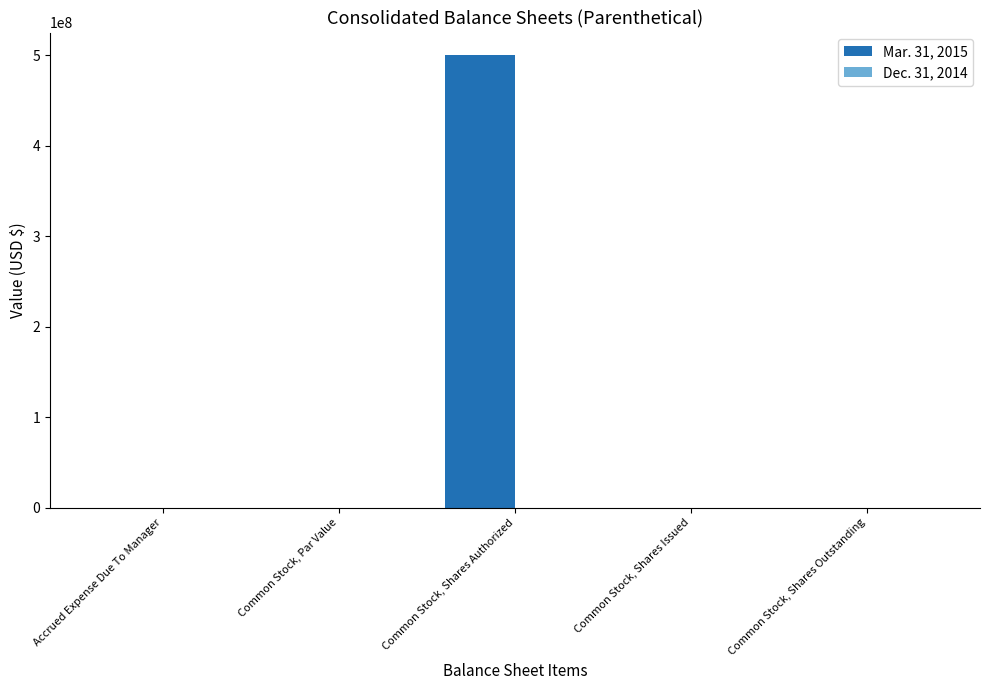

Which series has the largest total across all categories?

Mar. 31, 2015